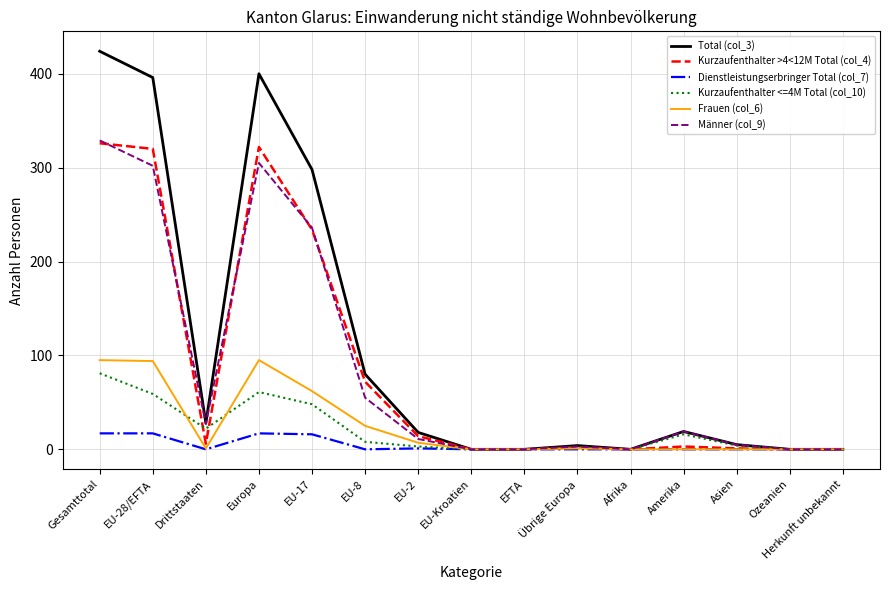

Which series has the largest range (max minus min)?

Total (col_3)